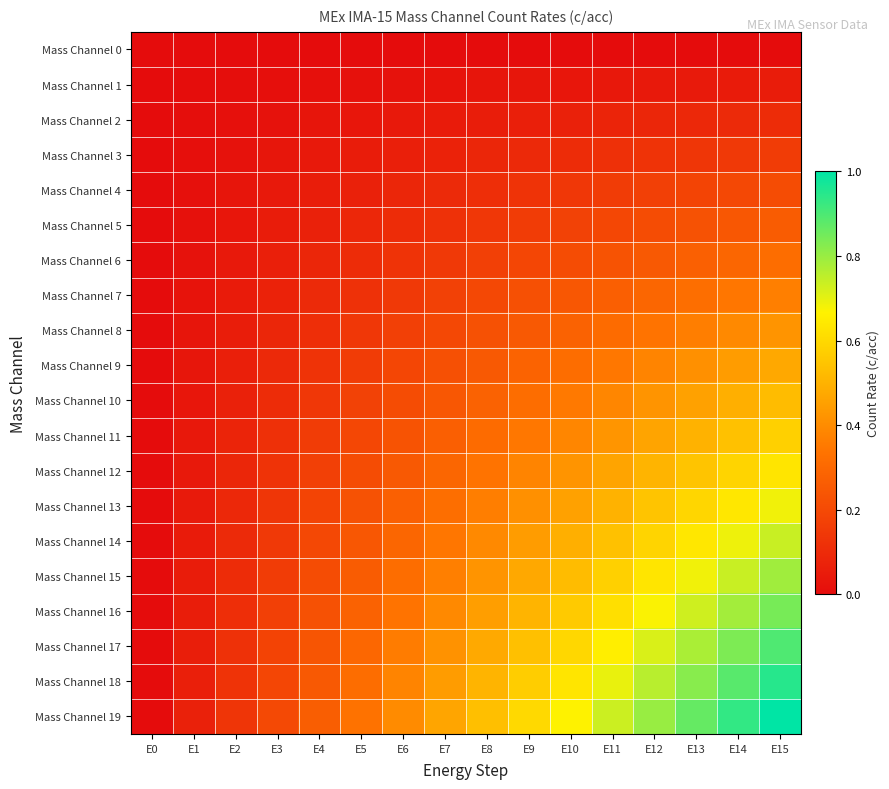

Reading left to right, list all the values displayed in this chart.

Mass Channel 0: E0=0.0	E1=0.0	E2=0.0	E3=0.0	E4=0.0	E5=0.0	E6=0.0	E7=0.0	E8=0.0	E9=0.0	E10=0.0	E11=0.0	E12=0.0	E13=0.0	E14=0.0	E15=0.0
Mass Channel 1: E0=0.0	E1=0.0	E2=0.0	E3=0.0	E4=0.0	E5=0.0	E6=0.0	E7=0.0	E8=0.0	E9=0.0	E10=0.0	E11=0.0	E12=0.0	E13=0.0	E14=0.0	E15=0.1
Mass Channel 2: E0=0.0	E1=0.0	E2=0.0	E3=0.0	E4=0.0	E5=0.0	E6=0.0	E7=0.0	E8=0.1	E9=0.1	E10=0.1	E11=0.1	E12=0.1	E13=0.1	E14=0.1	E15=0.1
Mass Channel 3: E0=0.0	E1=0.0	E2=0.0	E3=0.0	E4=0.0	E5=0.1	E6=0.1	E7=0.1	E8=0.1	E9=0.1	E10=0.1	E11=0.1	E12=0.1	E13=0.1	E14=0.1	E15=0.2
Mass Channel 4: E0=0.0	E1=0.0	E2=0.0	E3=0.0	E4=0.1	E5=0.1	E6=0.1	E7=0.1	E8=0.1	E9=0.1	E10=0.1	E11=0.2	E12=0.2	E13=0.2	E14=0.2	E15=0.2
Mass Channel 5: E0=0.0	E1=0.0	E2=0.0	E3=0.1	E4=0.1	E5=0.1	E6=0.1	E7=0.1	E8=0.1	E9=0.2	E10=0.2	E11=0.2	E12=0.2	E13=0.2	E14=0.2	E15=0.3
Mass Channel 6: E0=0.0	E1=0.0	E2=0.0	E3=0.1	E4=0.1	E5=0.1	E6=0.1	E7=0.1	E8=0.2	E9=0.2	E10=0.2	E11=0.2	E12=0.3	E13=0.3	E14=0.3	E15=0.3
Mass Channel 7: E0=0.0	E1=0.0	E2=0.0	E3=0.1	E4=0.1	E5=0.1	E6=0.1	E7=0.2	E8=0.2	E9=0.2	E10=0.2	E11=0.3	E12=0.3	E13=0.3	E14=0.3	E15=0.4
Mass Channel 8: E0=0.0	E1=0.0	E2=0.1	E3=0.1	E4=0.1	E5=0.1	E6=0.2	E7=0.2	E8=0.2	E9=0.3	E10=0.3	E11=0.3	E12=0.3	E13=0.4	E14=0.4	E15=0.4
Mass Channel 9: E0=0.0	E1=0.0	E2=0.1	E3=0.1	E4=0.1	E5=0.2	E6=0.2	E7=0.2	E8=0.3	E9=0.3	E10=0.3	E11=0.3	E12=0.4	E13=0.4	E14=0.4	E15=0.5
Mass Channel 10: E0=0.0	E1=0.0	E2=0.1	E3=0.1	E4=0.1	E5=0.2	E6=0.2	E7=0.2	E8=0.3	E9=0.3	E10=0.4	E11=0.4	E12=0.4	E13=0.5	E14=0.5	E15=0.5
Mass Channel 11: E0=0.0	E1=0.0	E2=0.1	E3=0.1	E4=0.2	E5=0.2	E6=0.2	E7=0.3	E8=0.3	E9=0.3	E10=0.4	E11=0.4	E12=0.5	E13=0.5	E14=0.5	E15=0.6
Mass Channel 12: E0=0.0	E1=0.0	E2=0.1	E3=0.1	E4=0.2	E5=0.2	E6=0.3	E7=0.3	E8=0.3	E9=0.4	E10=0.4	E11=0.5	E12=0.5	E13=0.5	E14=0.6	E15=0.6
Mass Channel 13: E0=0.0	E1=0.0	E2=0.1	E3=0.1	E4=0.2	E5=0.2	E6=0.3	E7=0.3	E8=0.4	E9=0.4	E10=0.5	E11=0.5	E12=0.5	E13=0.6	E14=0.6	E15=0.7
Mass Channel 14: E0=0.0	E1=0.0	E2=0.1	E3=0.1	E4=0.2	E5=0.2	E6=0.3	E7=0.3	E8=0.4	E9=0.4	E10=0.5	E11=0.5	E12=0.6	E13=0.6	E14=0.7	E15=0.7
Mass Channel 15: E0=0.0	E1=0.1	E2=0.1	E3=0.2	E4=0.2	E5=0.3	E6=0.3	E7=0.4	E8=0.4	E9=0.5	E10=0.5	E11=0.6	E12=0.6	E13=0.7	E14=0.7	E15=0.8
Mass Channel 16: E0=0.0	E1=0.1	E2=0.1	E3=0.2	E4=0.2	E5=0.3	E6=0.3	E7=0.4	E8=0.4	E9=0.5	E10=0.6	E11=0.6	E12=0.7	E13=0.7	E14=0.8	E15=0.8
Mass Channel 17: E0=0.0	E1=0.1	E2=0.1	E3=0.2	E4=0.2	E5=0.3	E6=0.4	E7=0.4	E8=0.5	E9=0.5	E10=0.6	E11=0.7	E12=0.7	E13=0.8	E14=0.8	E15=0.9
Mass Channel 18: E0=0.0	E1=0.1	E2=0.1	E3=0.2	E4=0.3	E5=0.3	E6=0.4	E7=0.4	E8=0.5	E9=0.6	E10=0.6	E11=0.7	E12=0.8	E13=0.8	E14=0.9	E15=0.9
Mass Channel 19: E0=0.0	E1=0.1	E2=0.1	E3=0.2	E4=0.3	E5=0.3	E6=0.4	E7=0.5	E8=0.5	E9=0.6	E10=0.7	E11=0.7	E12=0.8	E13=0.9	E14=0.9	E15=1.0